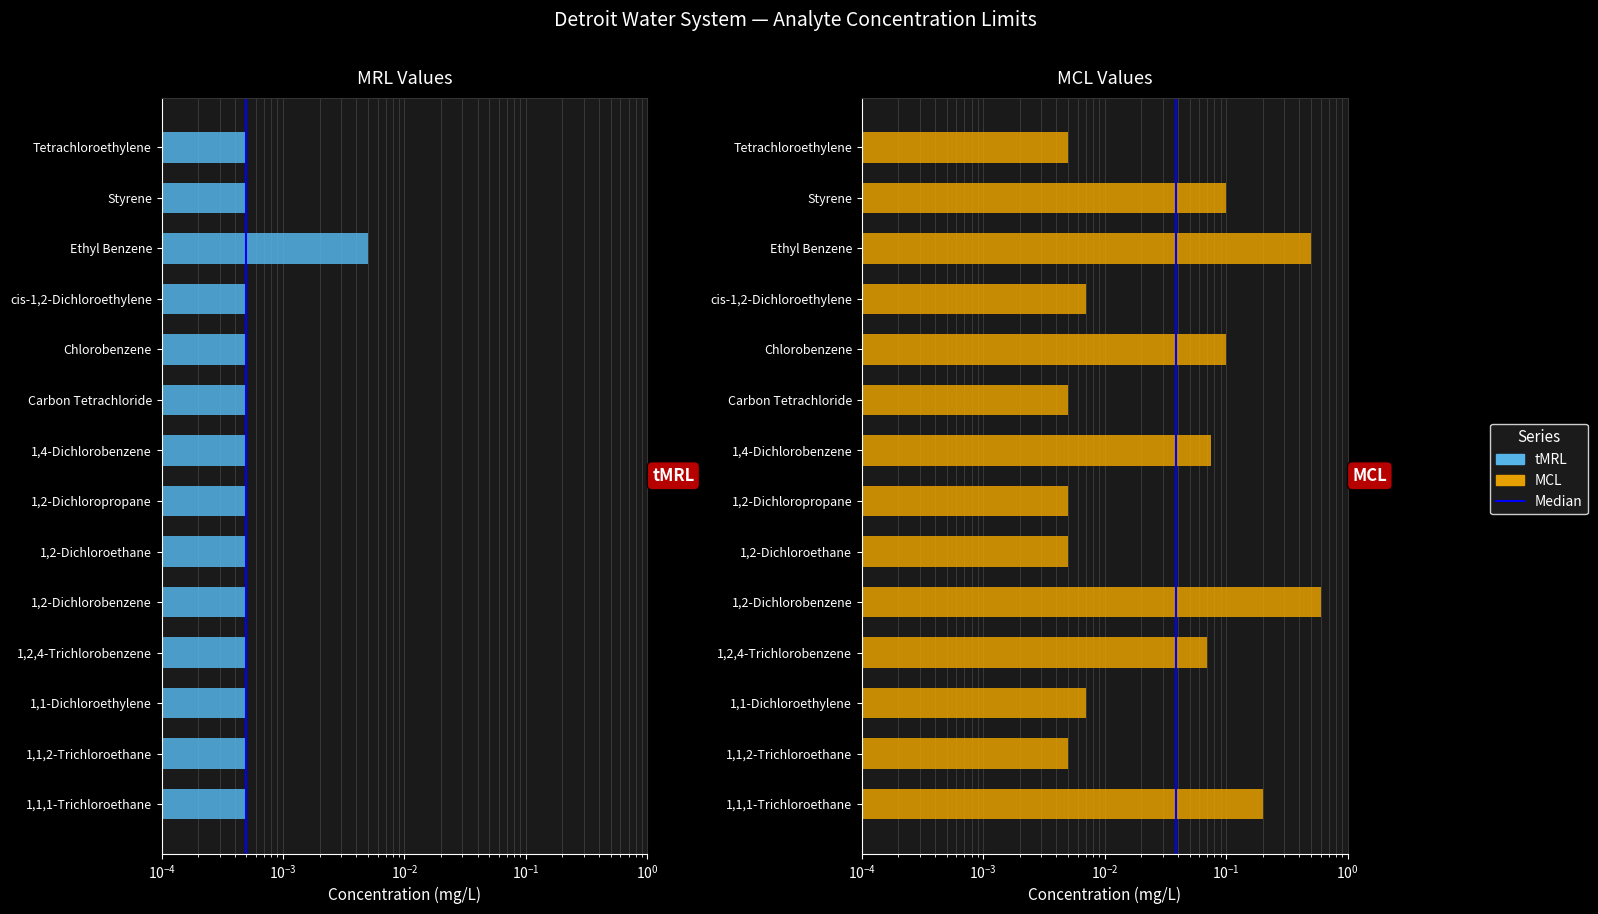

What is the sum of all MCL values?

1.7